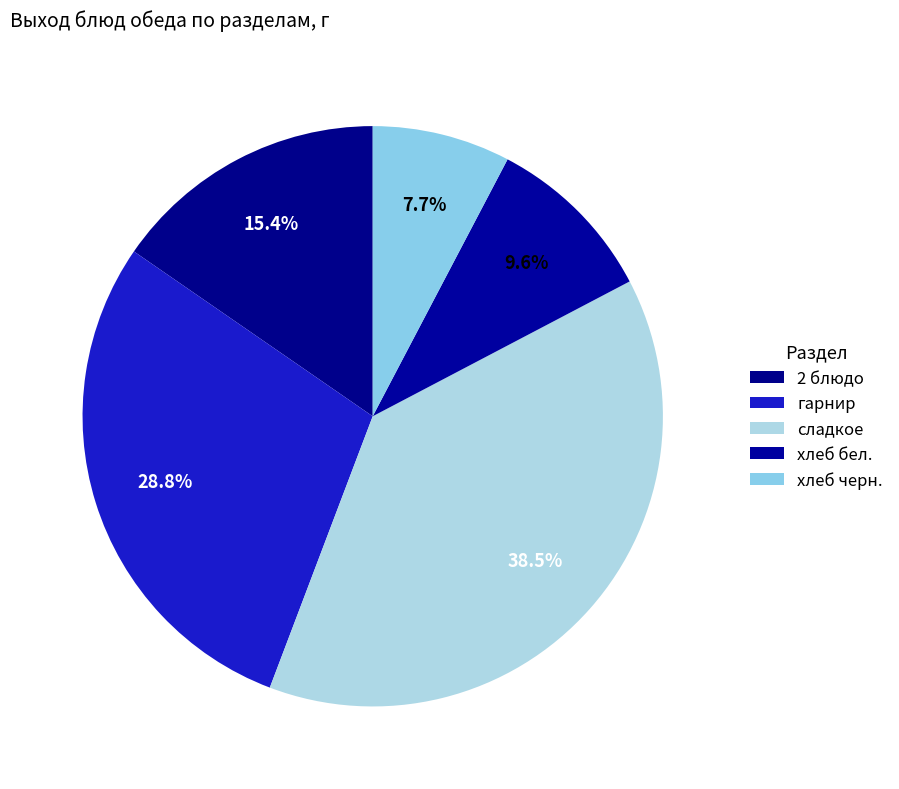

Is there any slice that represents more than half of the pie?

No